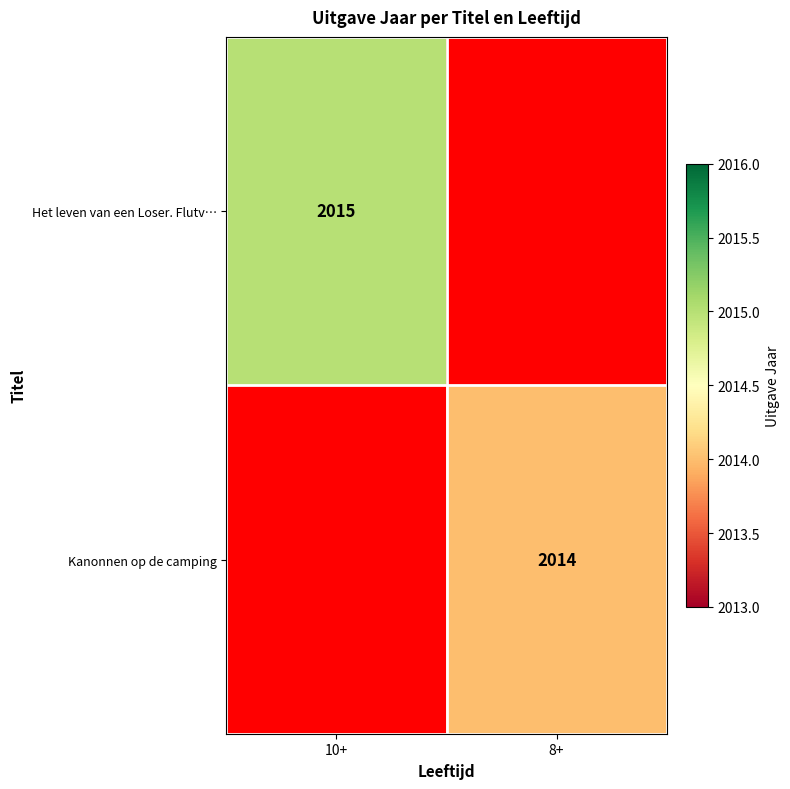

True or false: Kanonnen op de camping has a value of 3219 at 8+.

False